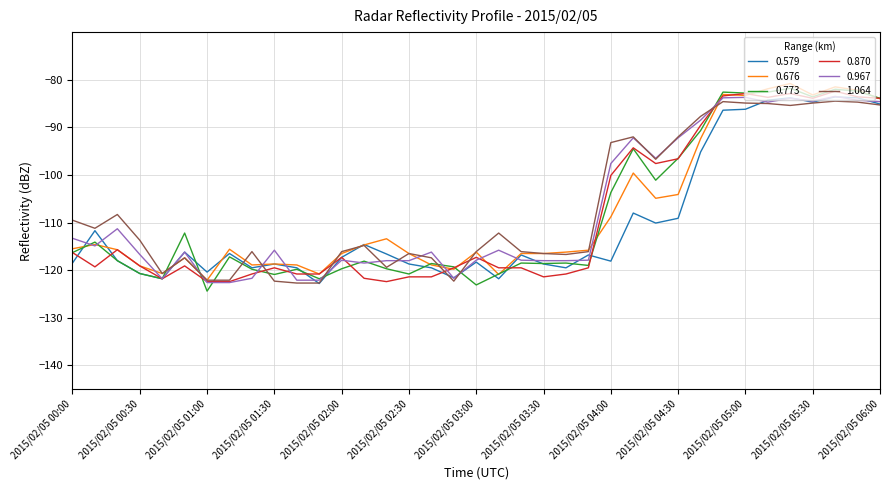

What is the maximum value shown in the chart?

-80.8